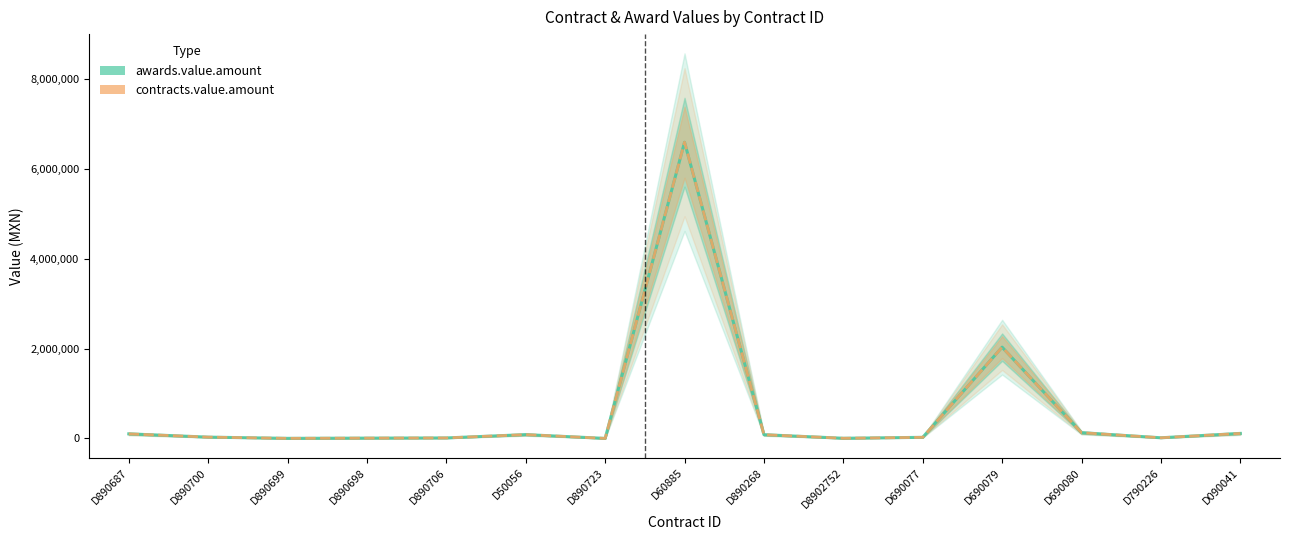

True or false: awards.value.amount and contracts.value.amount cross at least once.

False